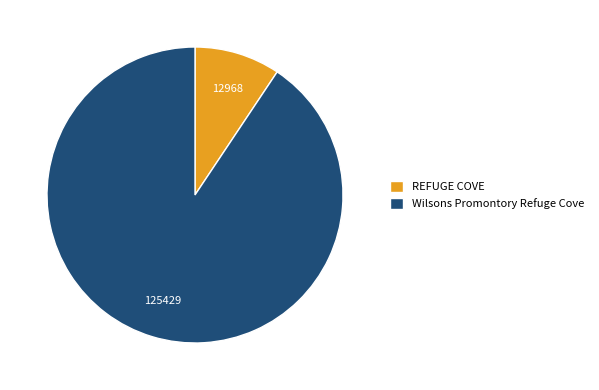

Does Wilsons Promontory Refuge Cove account for over 50% of the chart?

Yes